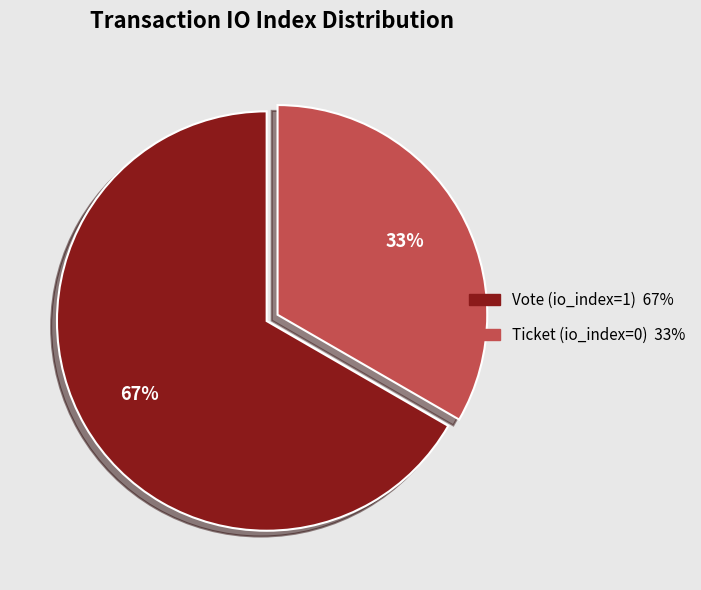

Rank the categories by value from highest to lowest.

Vote (io_index=1), Ticket (io_index=0)